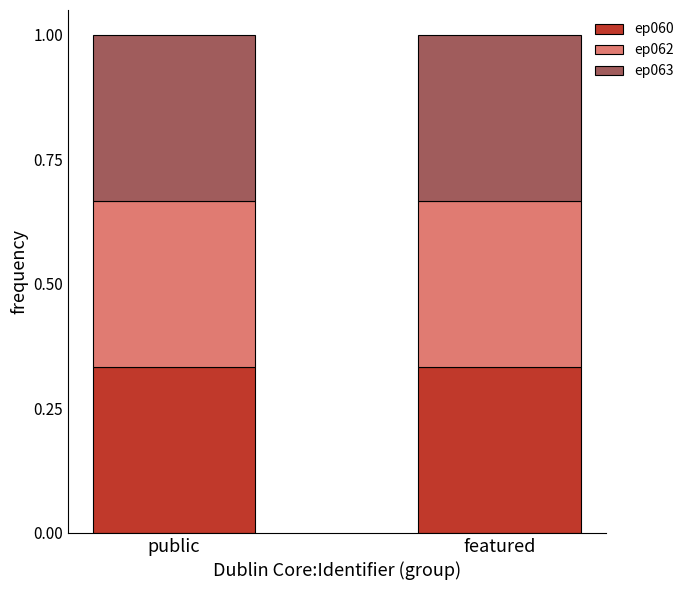

How many bars are there in total?

2